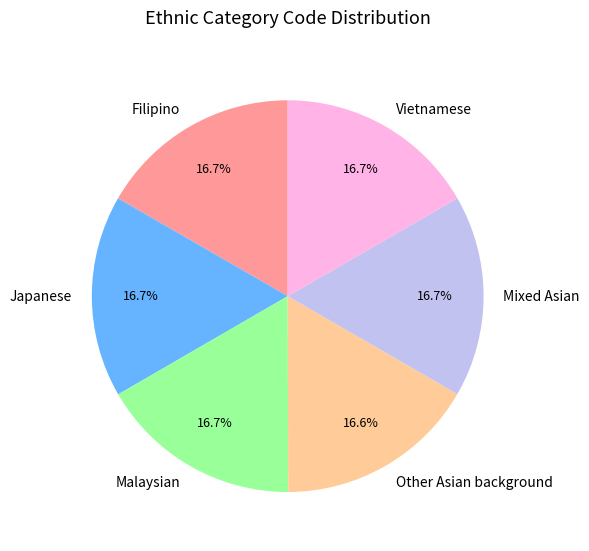

Is there a majority slice in this chart?

No